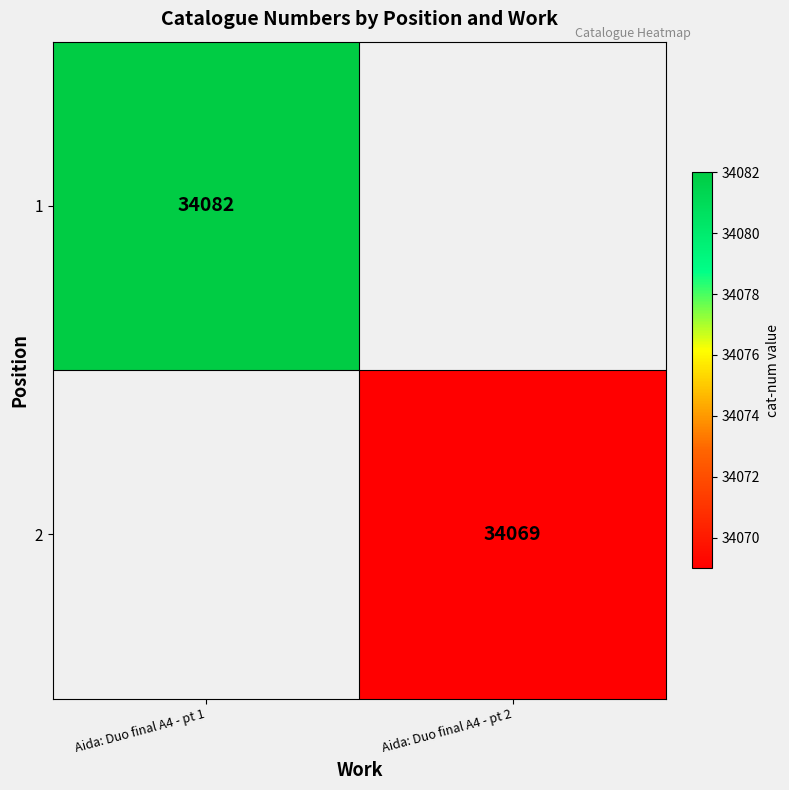

The value of 2 at Aida: Duo final A4 - pt 2 is 51190. True or false?

False